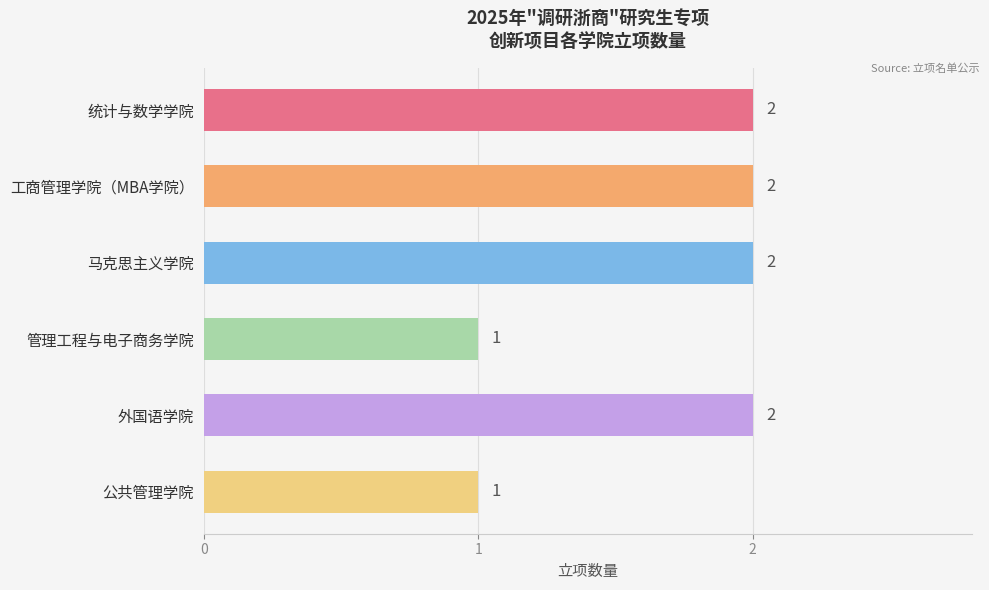

What is the label of the 5th bar from the top?

外国语学院